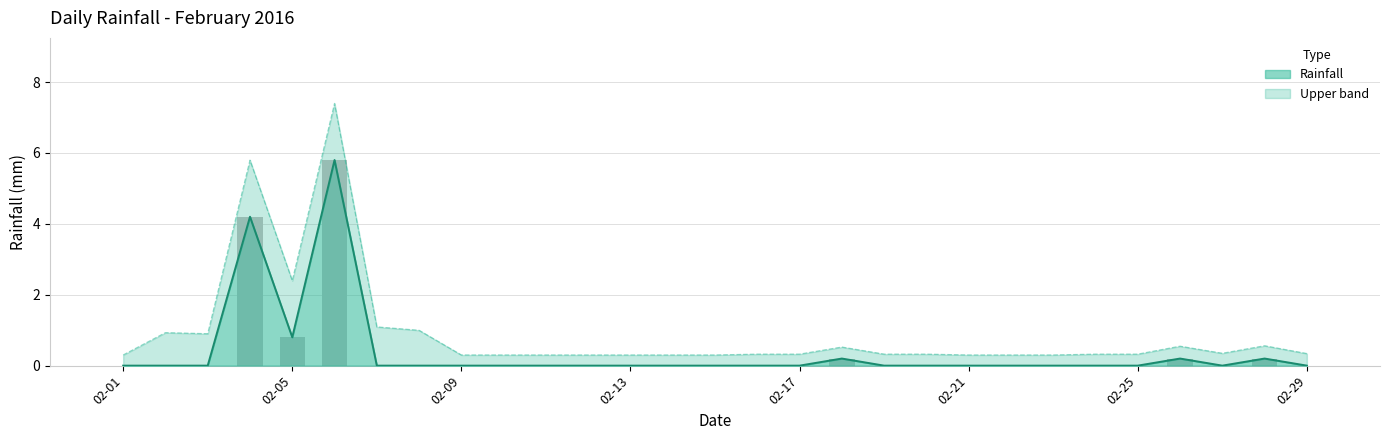

At which label is Rainfall closest to 2?

02-05